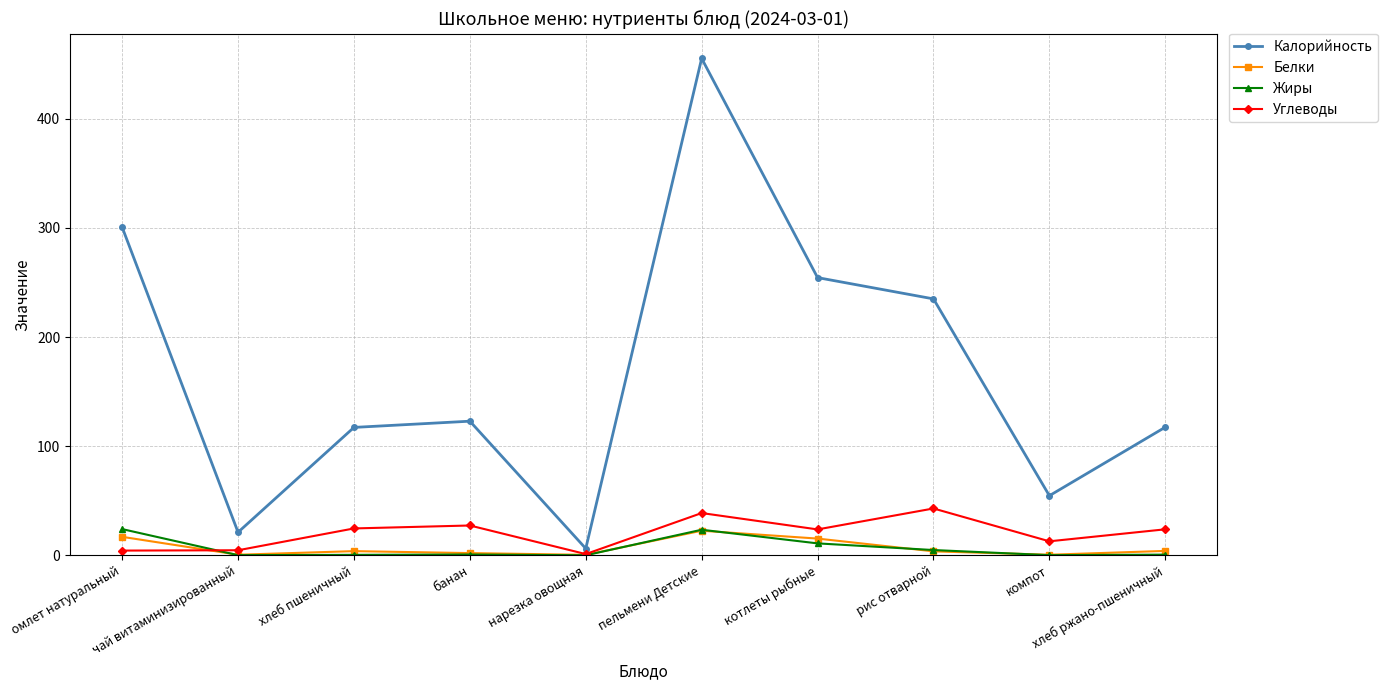

What position from the left is компот?

9